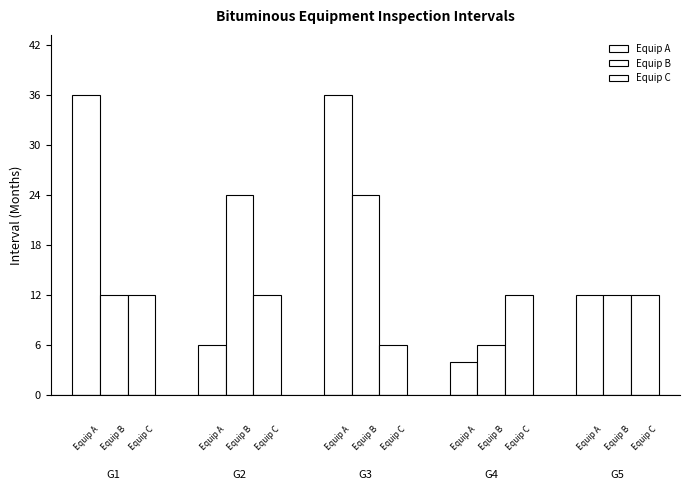

Are the bars grouped side by side (vs. stacked)?

Yes